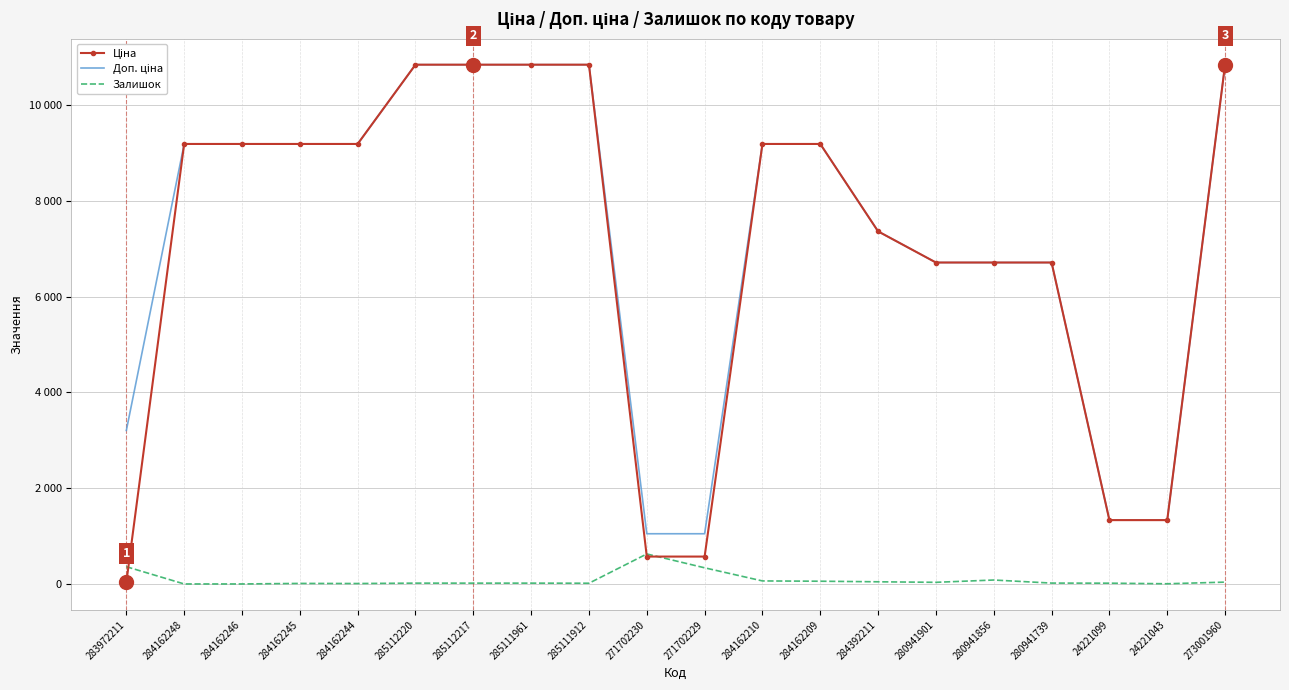

True or false: Ціна has a value of 6710.2 at 280941901.

True